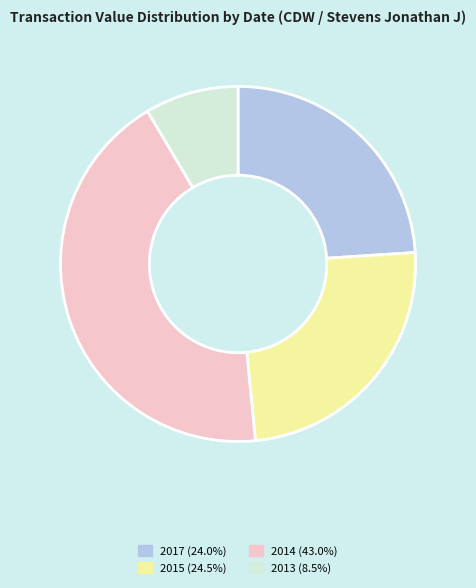

Is there any slice that represents more than half of the pie?

No